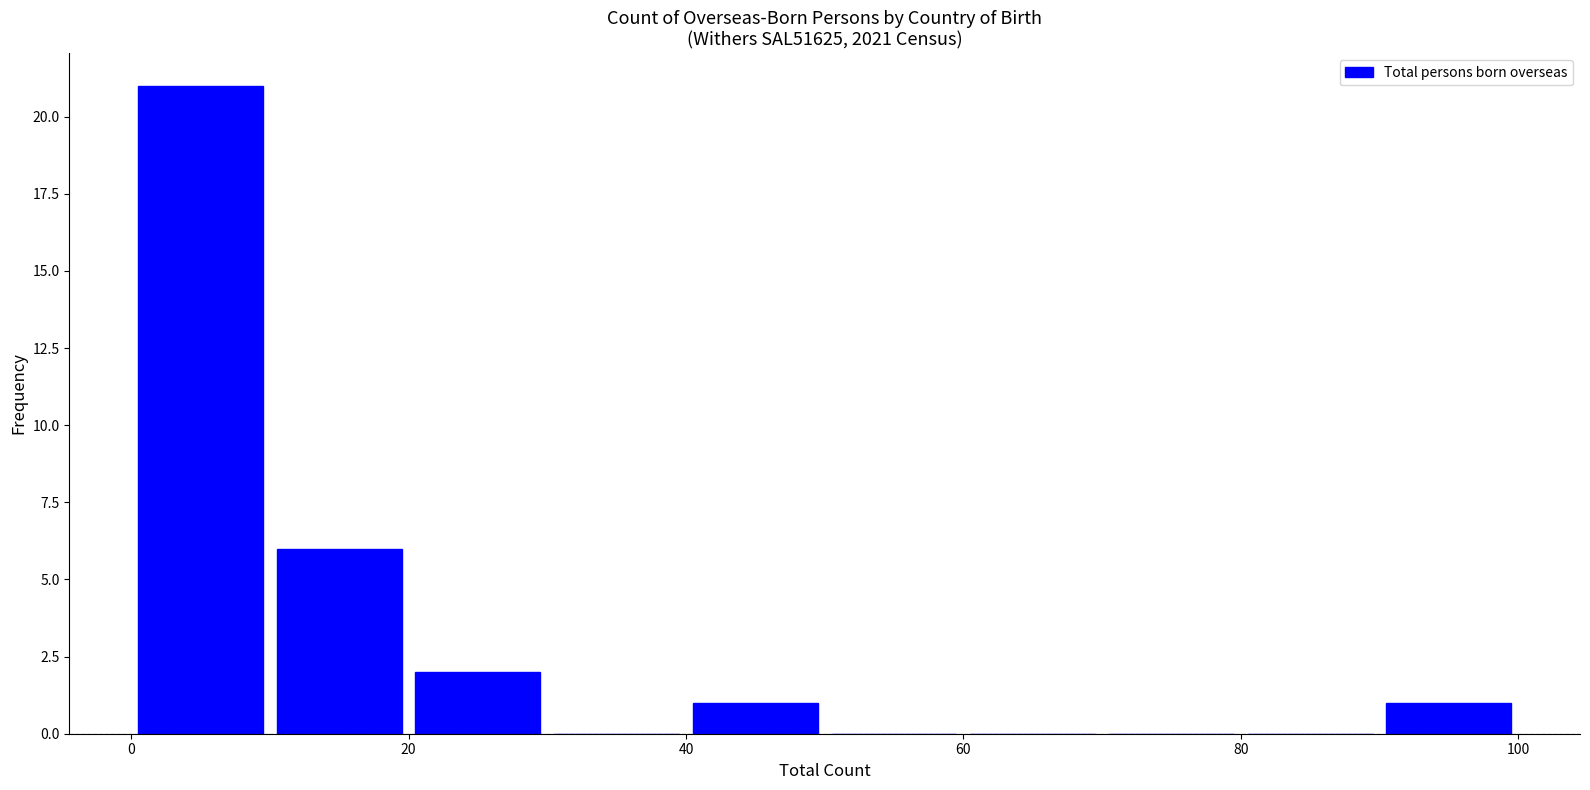

Over which range of the x-axis is the bar tallest?

0 to 10